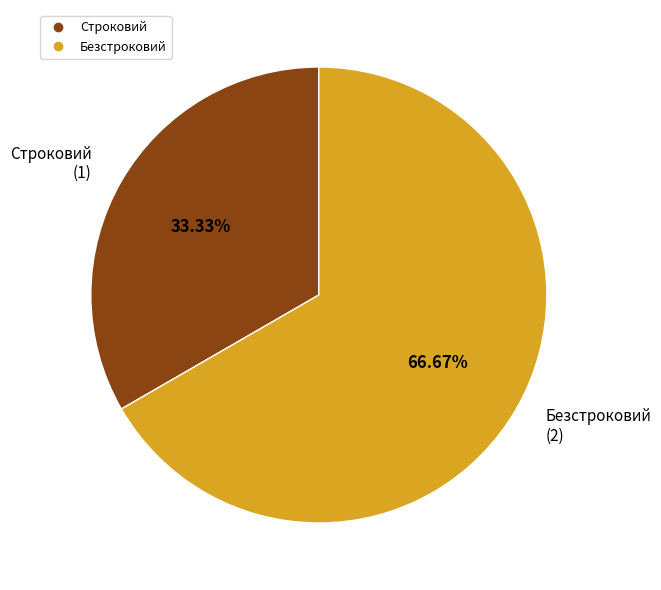

Count the number of slices in the pie.

2